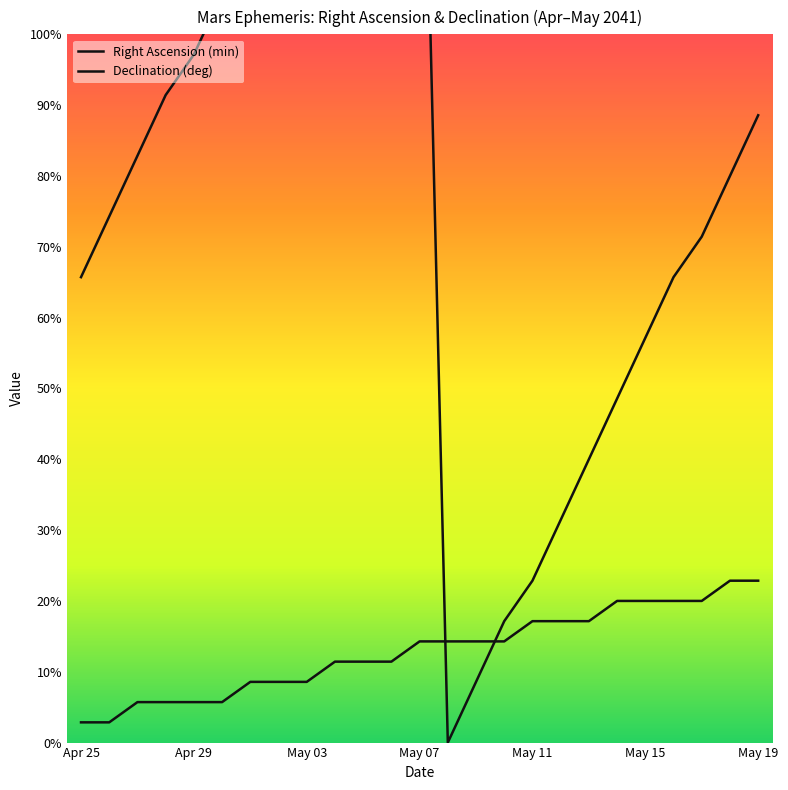

How many lines are shown in the chart?

2